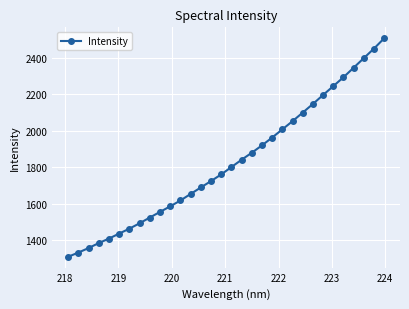

What is the difference between the maximum and minimum values?

1196.6